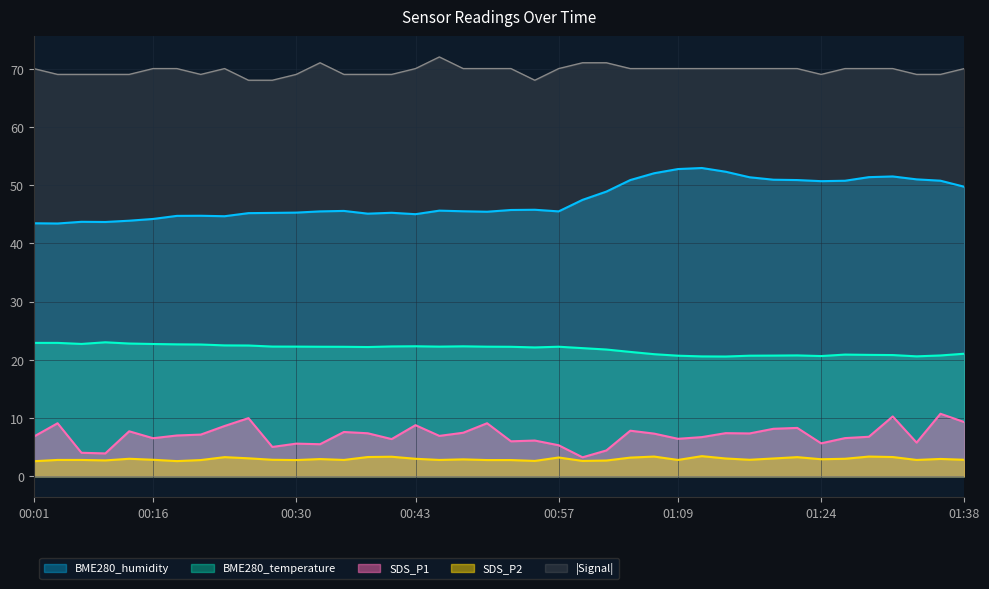

Is it true that BME280_humidity equals 45.6 at 00:45?

True